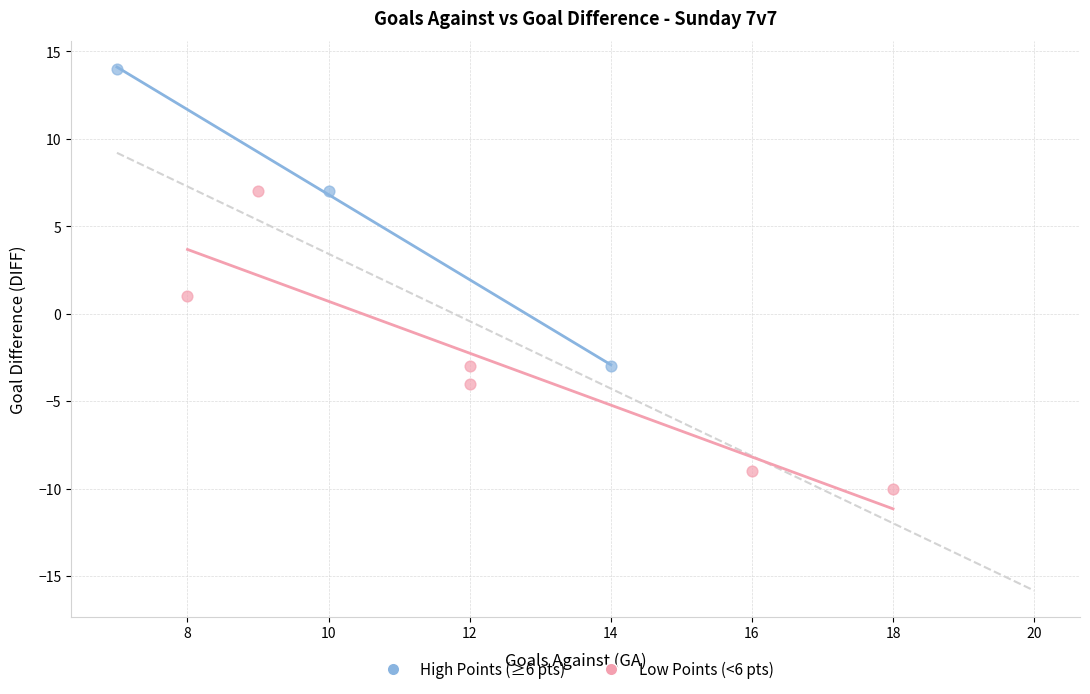

Which series contains the highest Y value?

High Points (≥6 pts)